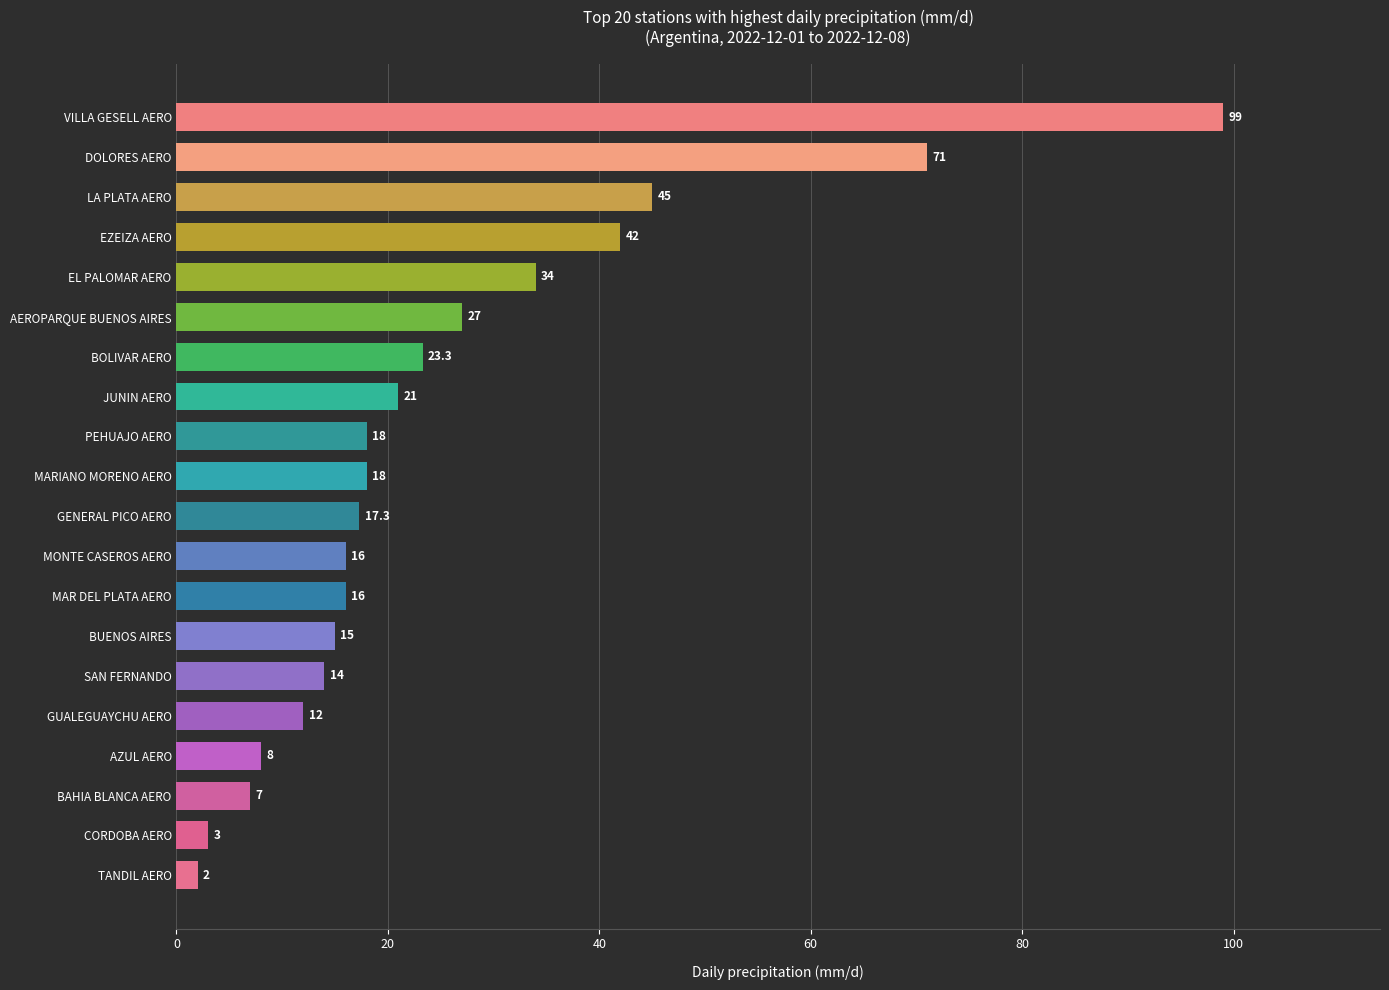

Reading bottom to top, what are all the values shown in this chart?

TANDIL AERO=2.0	CORDOBA AERO=3.0	BAHIA BLANCA AERO=7.0	AZUL AERO=8.0	GUALEGUAYCHU AERO=12.0	SAN FERNANDO=14.0	BUENOS AIRES=15.0	MAR DEL PLATA AERO=16.0	MONTE CASEROS AERO=16.0	GENERAL PICO AERO=17.3	MARIANO MORENO AERO=18.0	PEHUAJO AERO=18.0	JUNIN AERO=21.0	BOLIVAR AERO=23.3	AEROPARQUE BUENOS AIRES=27.0	EL PALOMAR AERO=34.0	EZEIZA AERO=42.0	LA PLATA AERO=45.0	DOLORES AERO=71.0	VILLA GESELL AERO=99.0